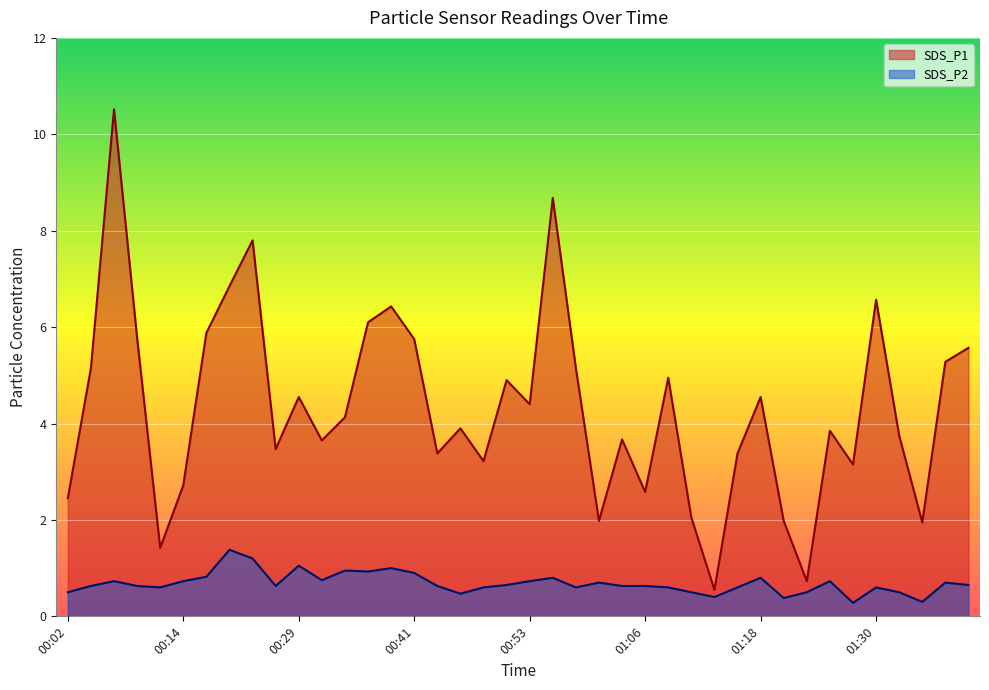

Reading left to right, extract all data points from this chart.

SDS_P1: 2.5	5.2	10.5	5.8	1.4	2.7	5.9	6.8	7.8	3.5	4.5	3.6	4.1	6.1	6.4	5.8	3.4	3.9	3.2	4.9	4.4	8.7	5.2	2.0	3.7	2.6	5.0	2.0	0.6	3.4	4.5	2.0	0.7	3.9	3.1	6.6	3.8	1.9	5.3	5.6
SDS_P2: 0.5	0.6	0.7	0.6	0.6	0.7	0.8	1.4	1.2	0.6	1.1	0.8	0.9	0.9	1.0	0.9	0.6	0.5	0.6	0.7	0.7	0.8	0.6	0.7	0.6	0.6	0.6	0.5	0.4	0.6	0.8	0.4	0.5	0.7	0.3	0.6	0.5	0.3	0.7	0.7